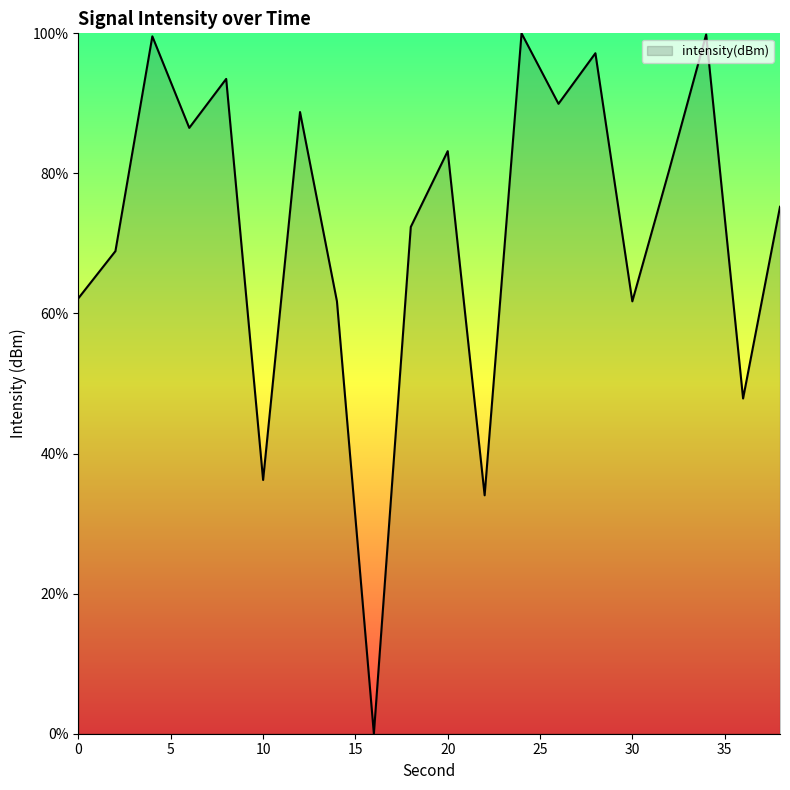

What is the difference between the maximum and minimum values?

100.0